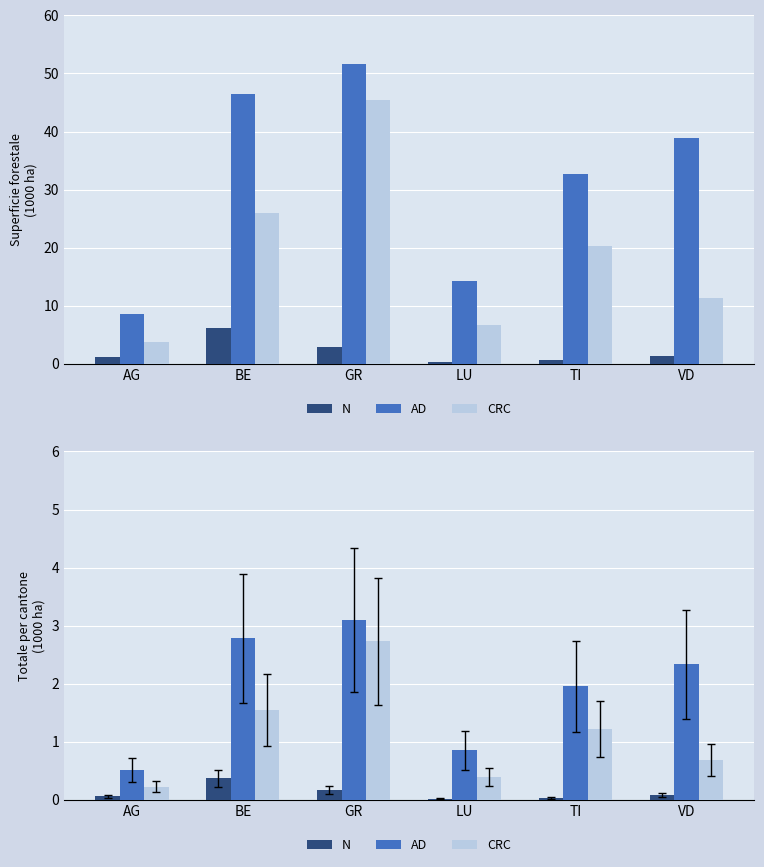

At which category does the chart reach its peak across all series?

GR